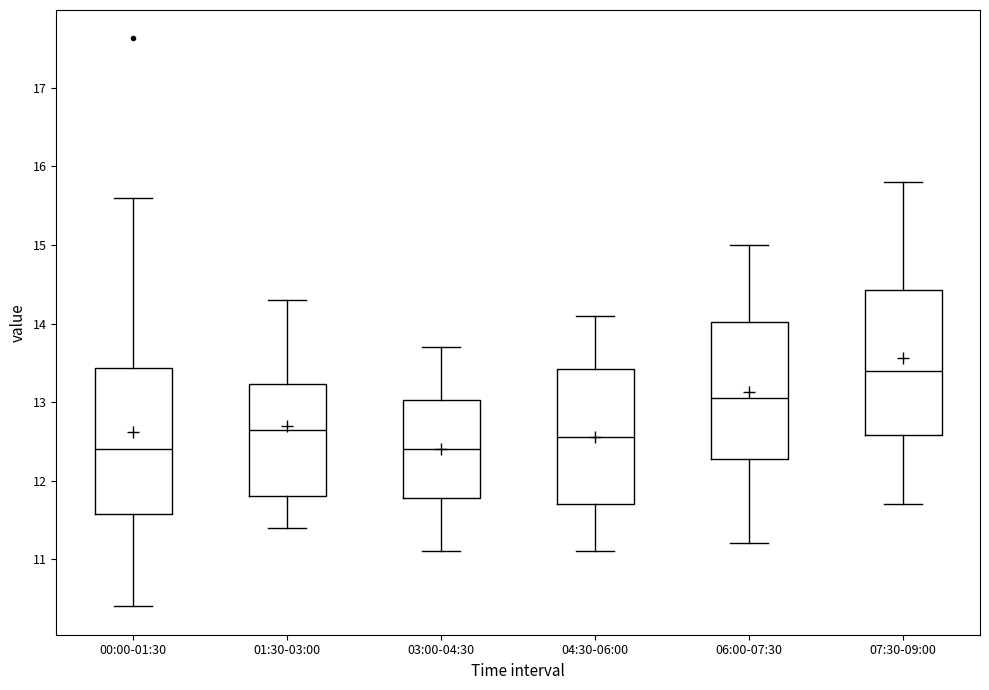

Where is the upper edge of the box for 07:30-09:00 on the y-axis? The values are not printed on the chart, so give them approximately, as read against the axis.

14.4